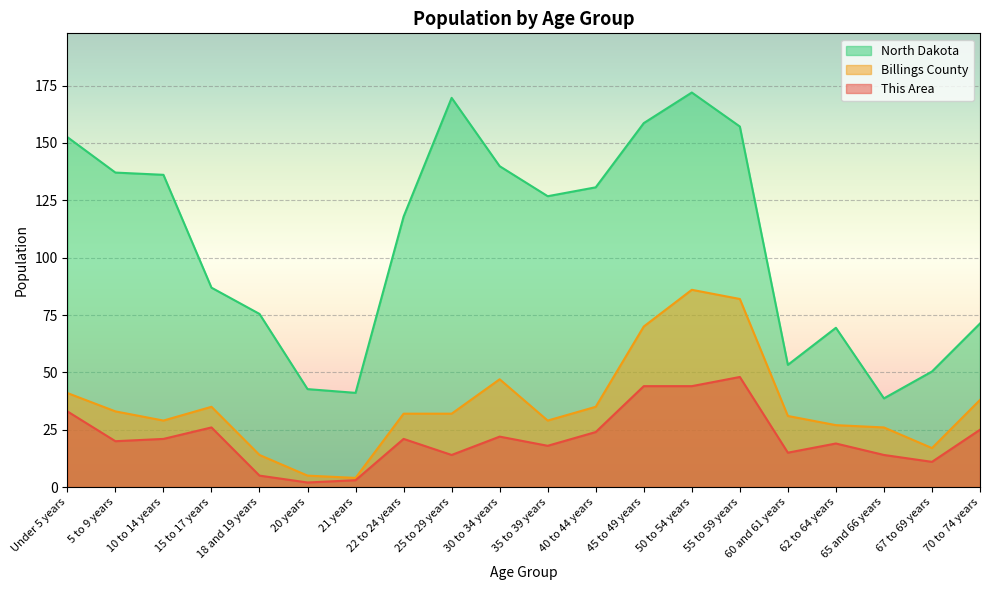

Where does the Billings County series first go above 32?

Under 5 years